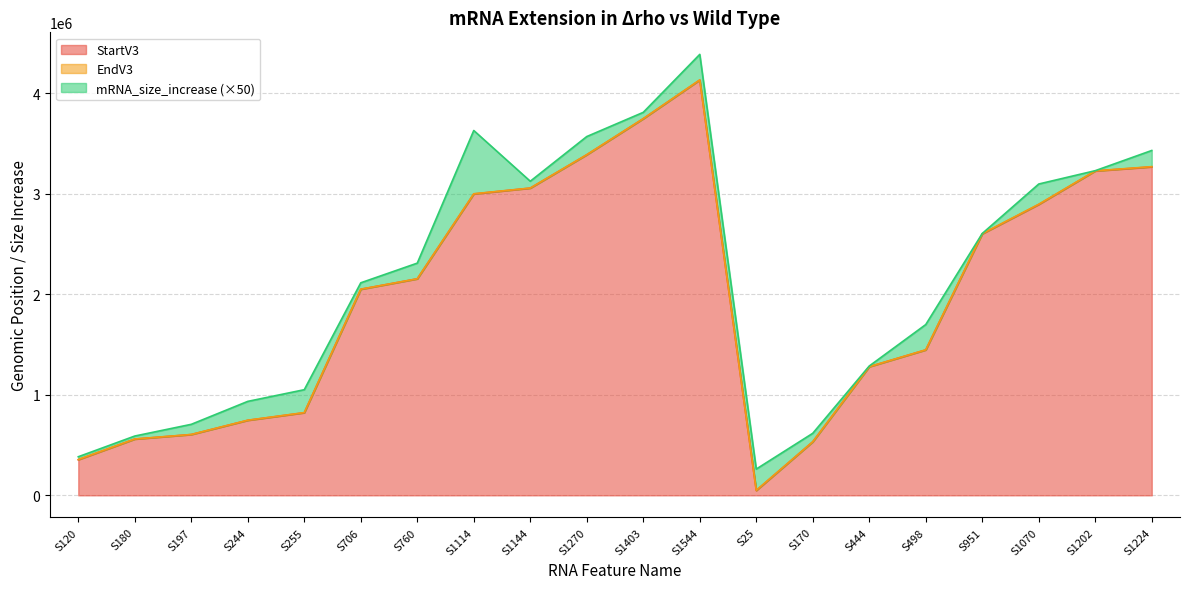

At which category is the sum across all series the highest?

S1544